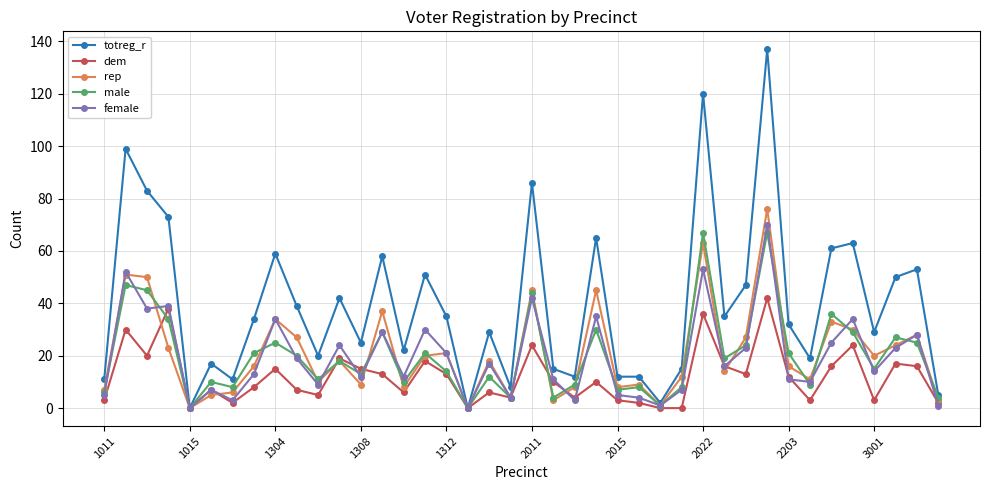

What is the highest value of the totreg_r series?

137